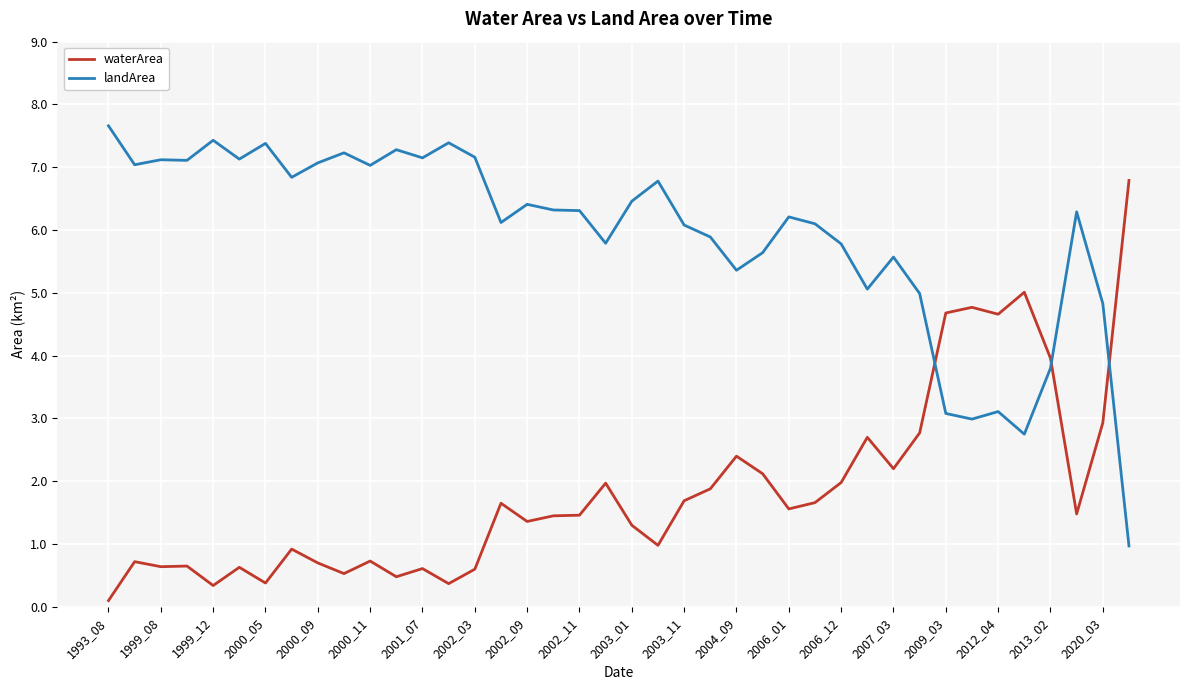

What is the difference between the maximum and minimum values in the landArea series?

6.7